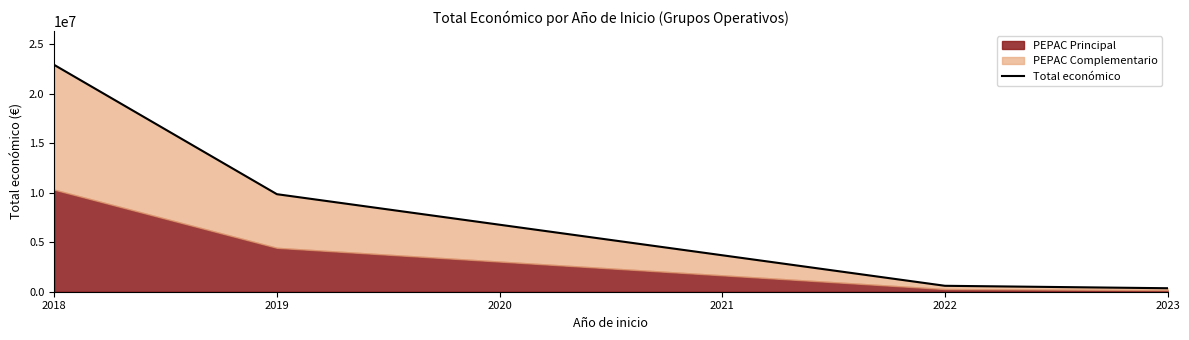

What is the minimum value shown in the chart?

352139